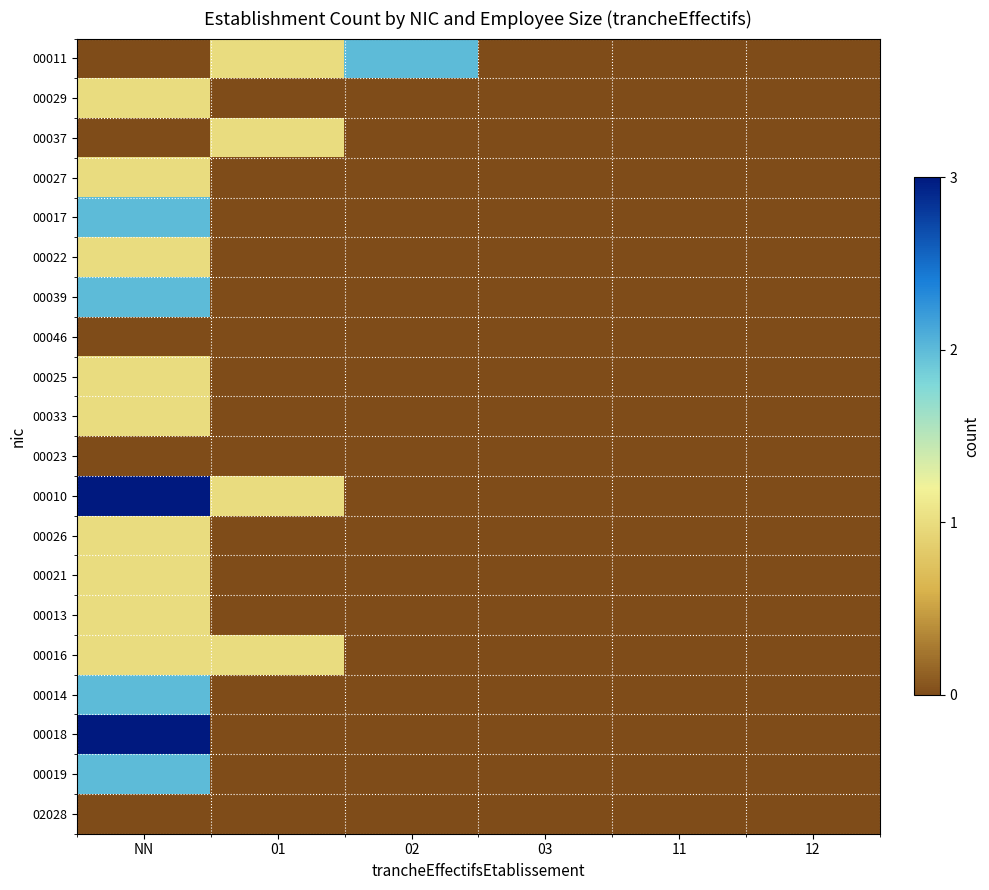

Which series has the largest range (max minus min)?

00010